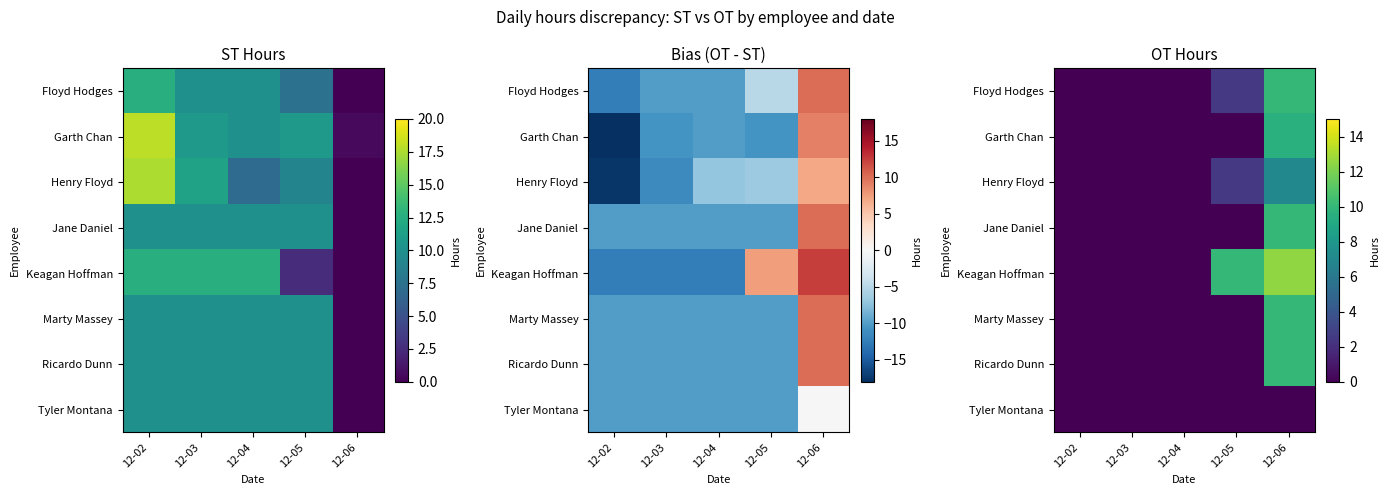

What is the highest value of the Keagan Hoffman series?

12.5